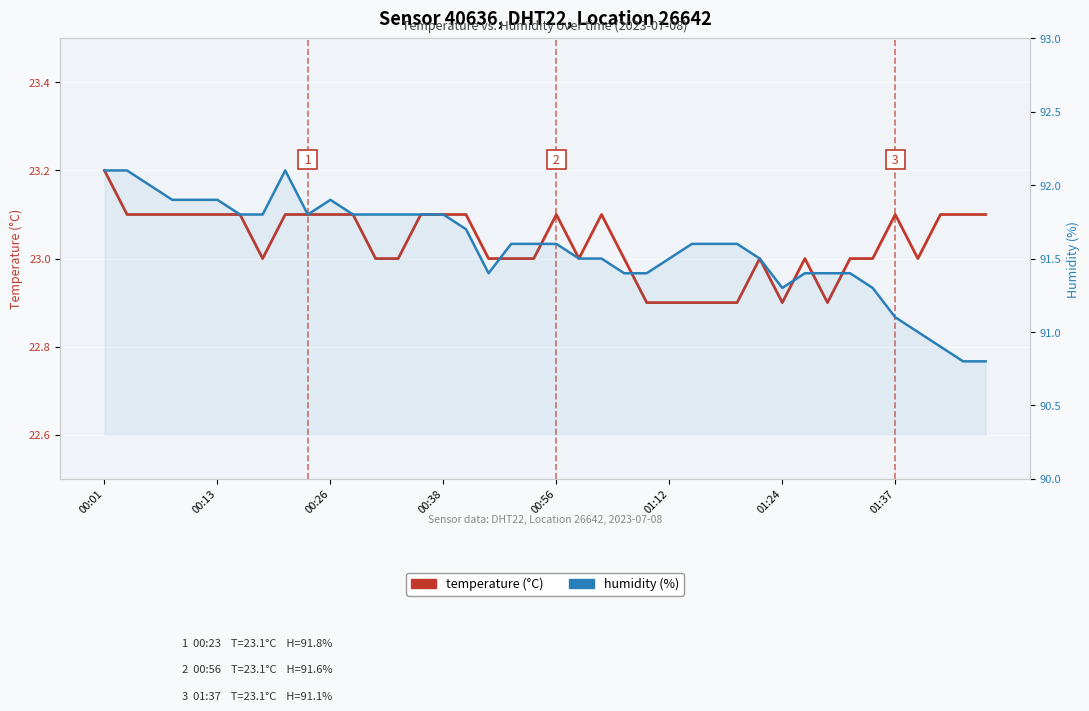

At how many categories does at least one series exceed 85?

40